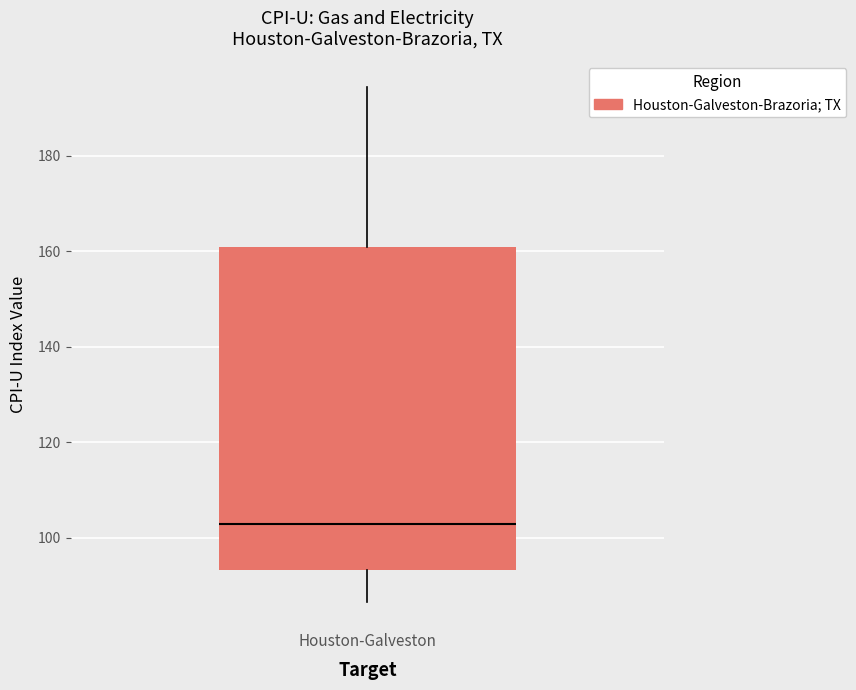

Where is the lower edge of the box for Houston-Galveston on the y-axis? The values are not printed on the chart, so give them approximately, as read against the axis.

94